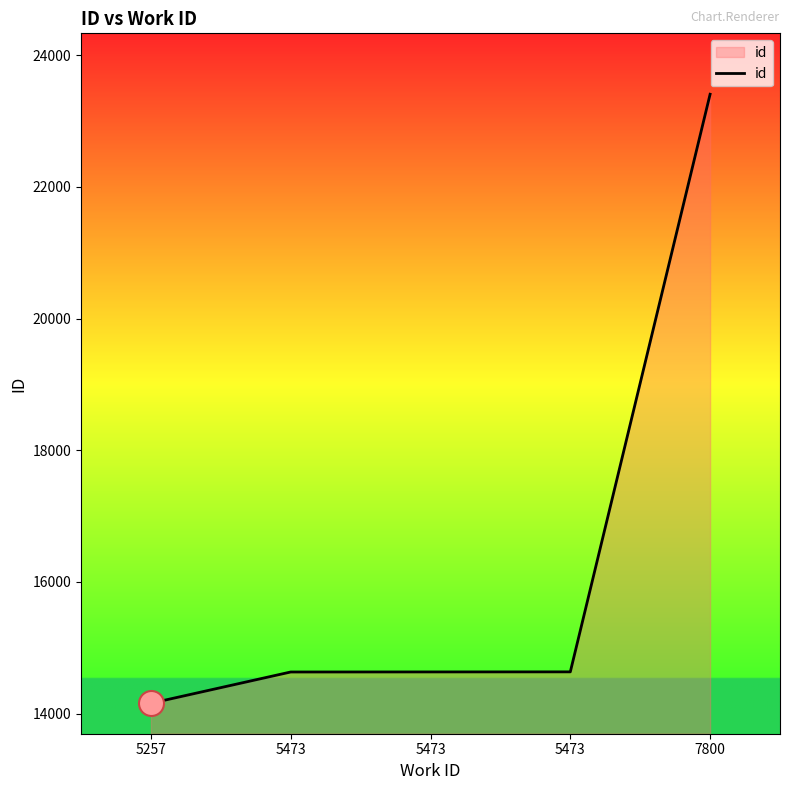

Is this an area chart (filled region under the line)?

Yes